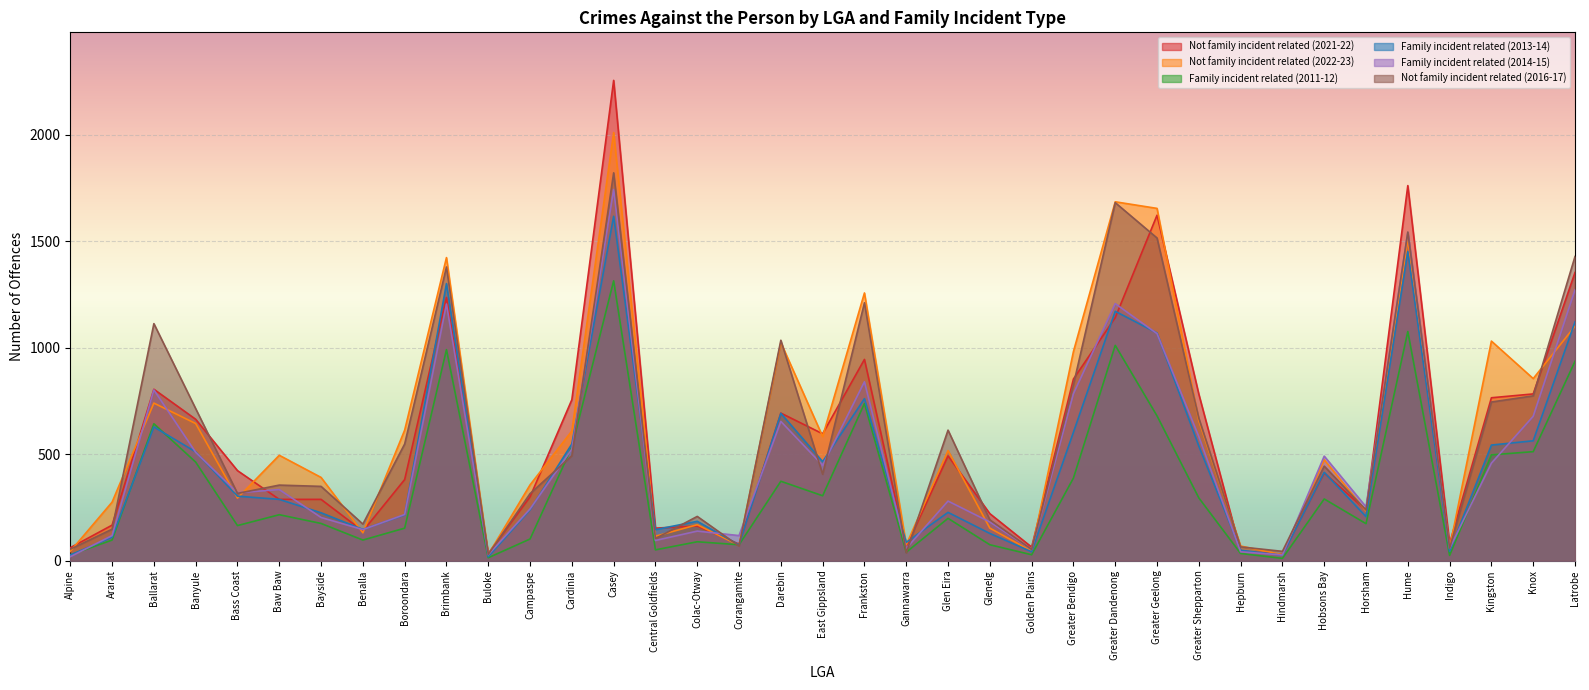

Rank the series by their maximum value, from highest to lowest.

Not family incident related (2021-22), Not family incident related (2022-23), Not family incident related (2016-17), Family incident related (2014-15), Family incident related (2013-14), Family incident related (2011-12)